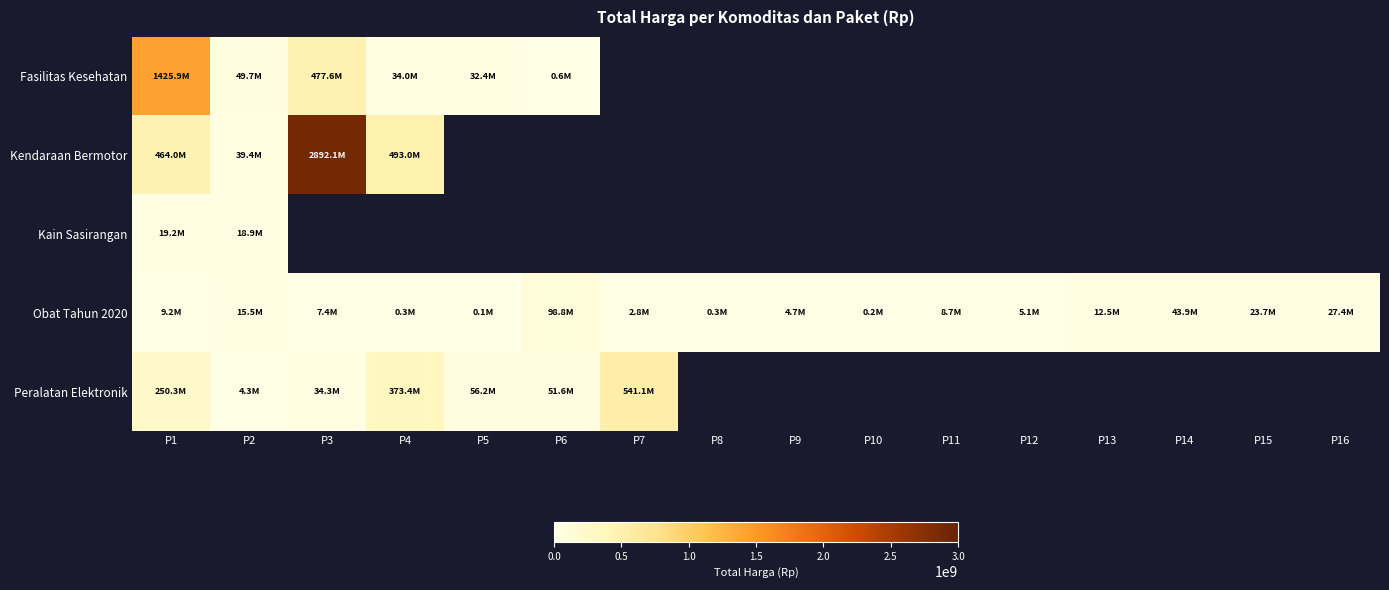

How many positive values does the Fasilitas Kesehatan series have?

6